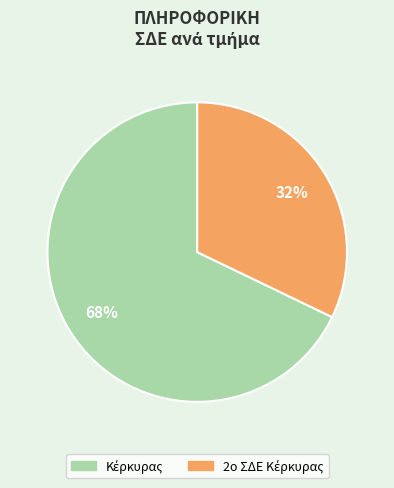

Is there a majority slice in this chart?

Yes